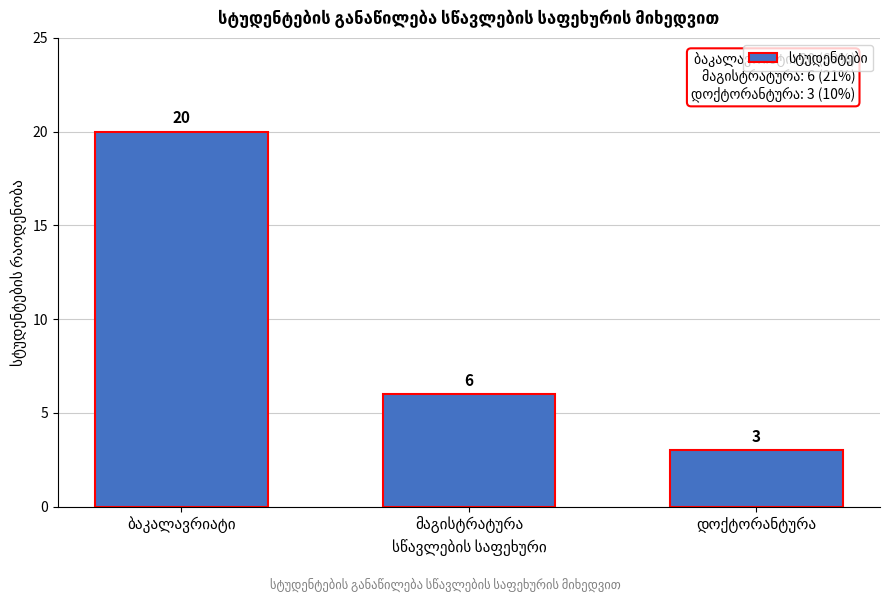

Reading left to right, transcribe all the data shown in this chart.

20	6	3